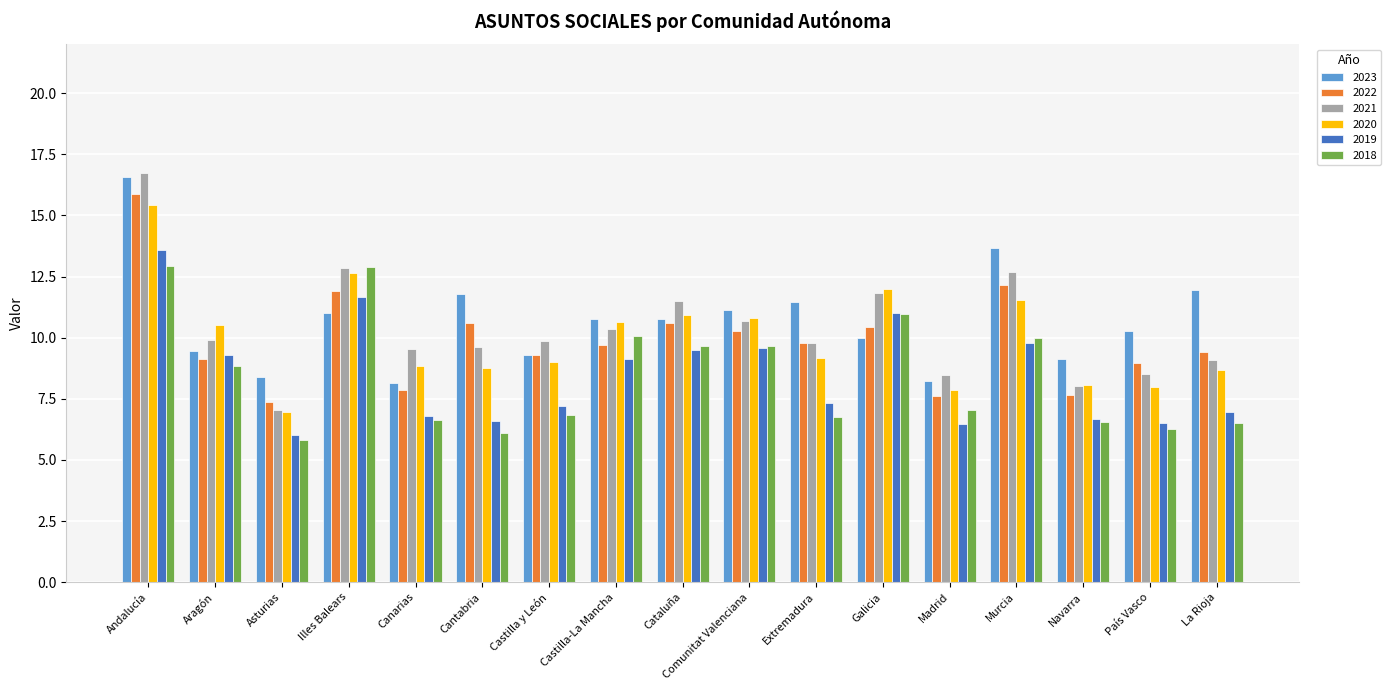

What is the sum of the 2021 values at Cantabria and Andalucía?

26.4